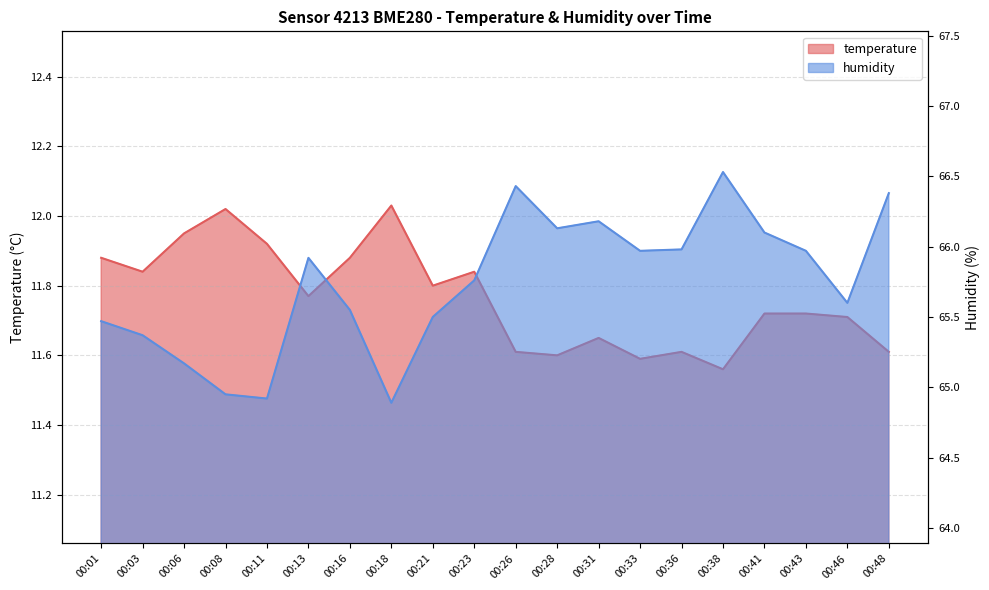

Where does the humidity series first go above 65?

00:01